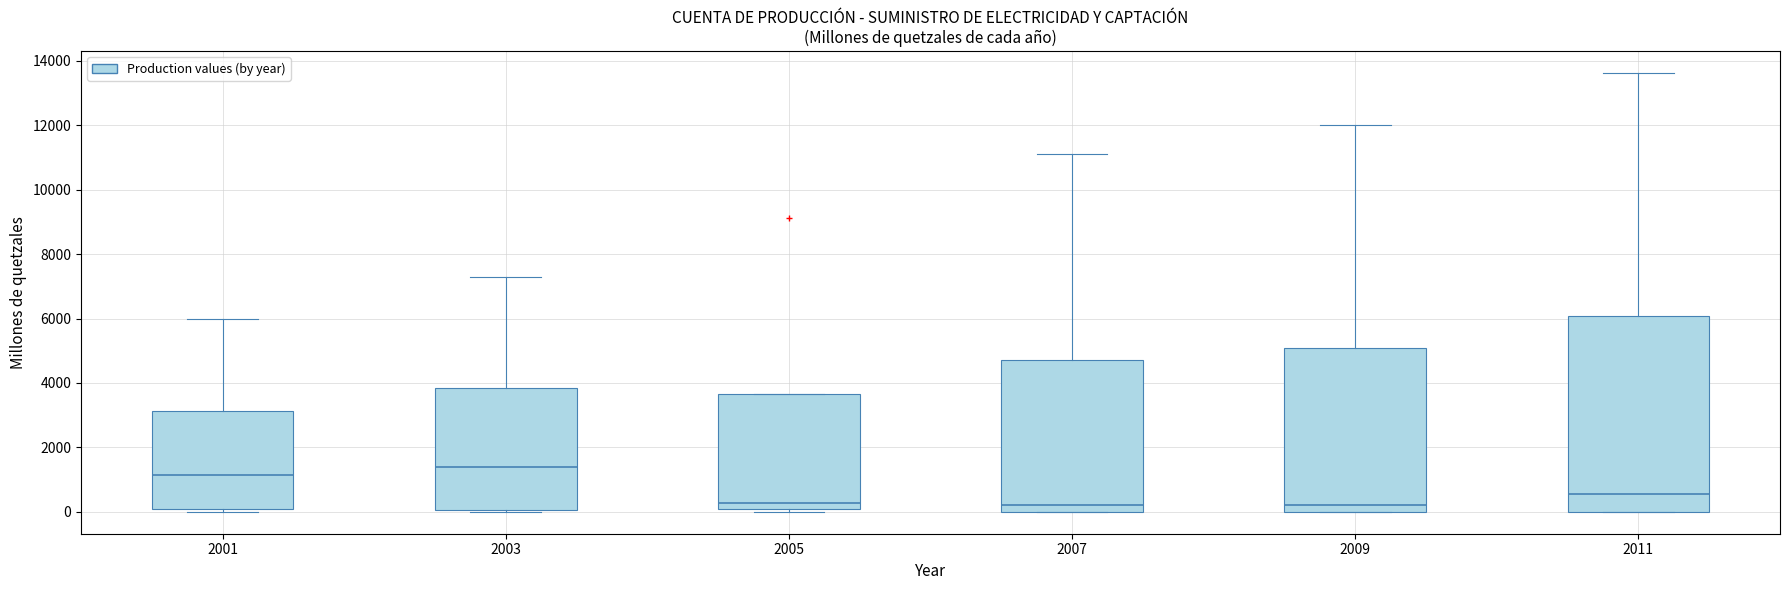

Reading left to right, transcribe this box plot: for each box, give where its median line is, the range the box spans, and where its two whiskers end, as read against the y-axis. The values are not printed on the chart, so give them approximately, as read against the axis.

2001: median 1200, box 0 to 3200, whiskers 0 (just below the box's lower edge) to 6000
2003: median 1400, box 0 to 3800, whiskers 0 (just below the box's lower edge) to 7200
2005: median 200, box 0 to 3600, whiskers 0 (just below the box's lower edge) to 3600
2007: median 200, box 0 to 4800, whiskers 0 to 11200
2009: median 200, box 0 to 5000, whiskers 0 to 12000
2011: median 600, box 0 to 6000, whiskers 0 to 13600